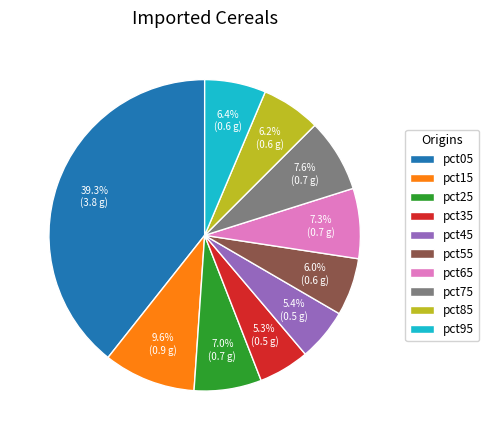

Does any single category account for the majority?

No